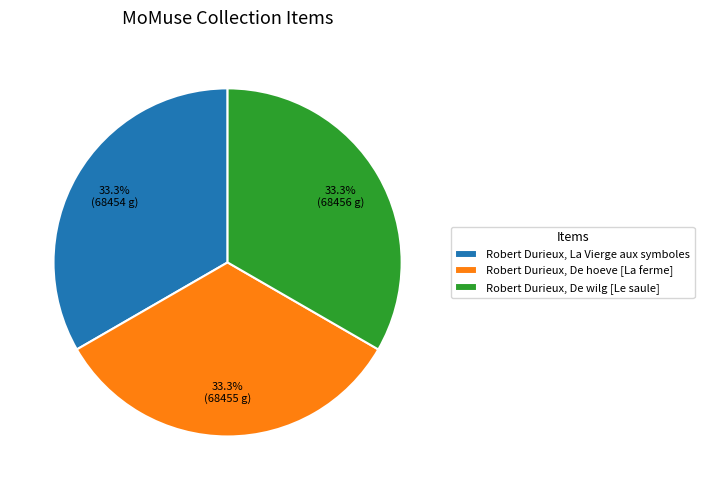

Is there a majority slice in this chart?

No